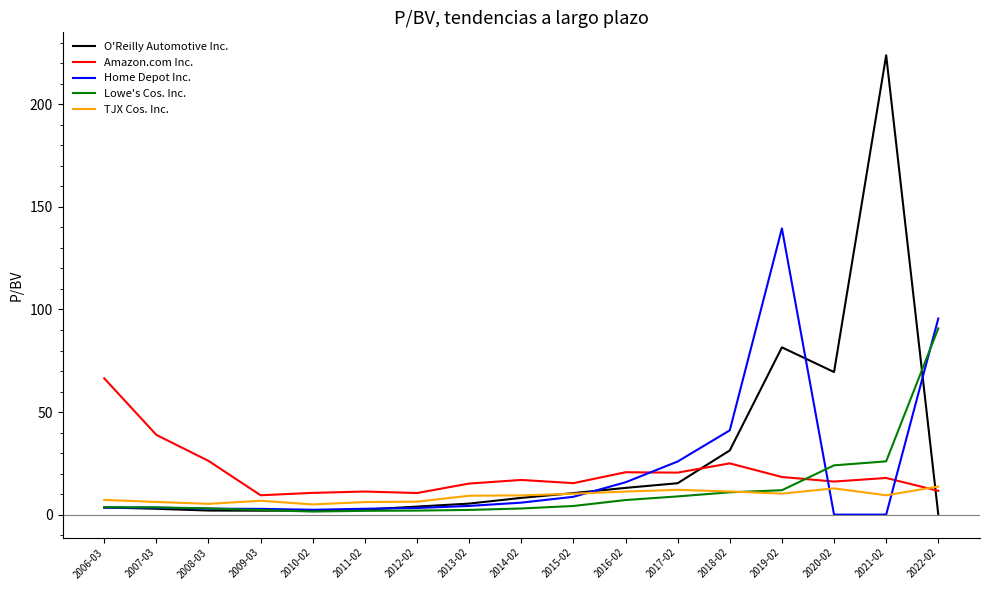

Which series changed the most between 2013-02 and 2017-02?

Home Depot Inc.